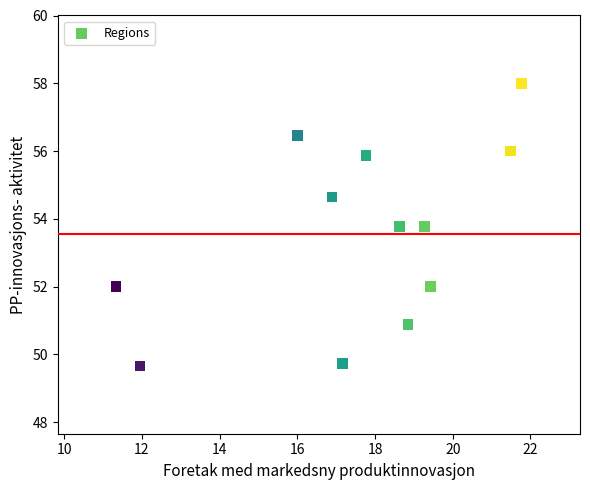

What is the range of X values (max minus min)?

10.4